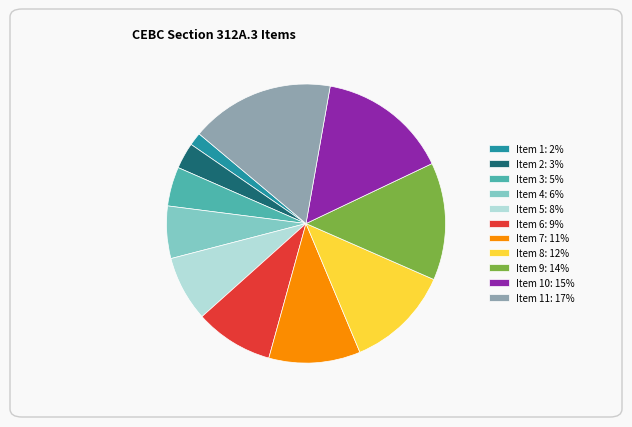

Rank the categories by value from highest to lowest.

Item 11: 17%, Item 10: 15%, Item 9: 14%, Item 8: 12%, Item 7: 11%, Item 6: 9%, Item 5: 8%, Item 4: 6%, Item 3: 5%, Item 2: 3%, Item 1: 2%